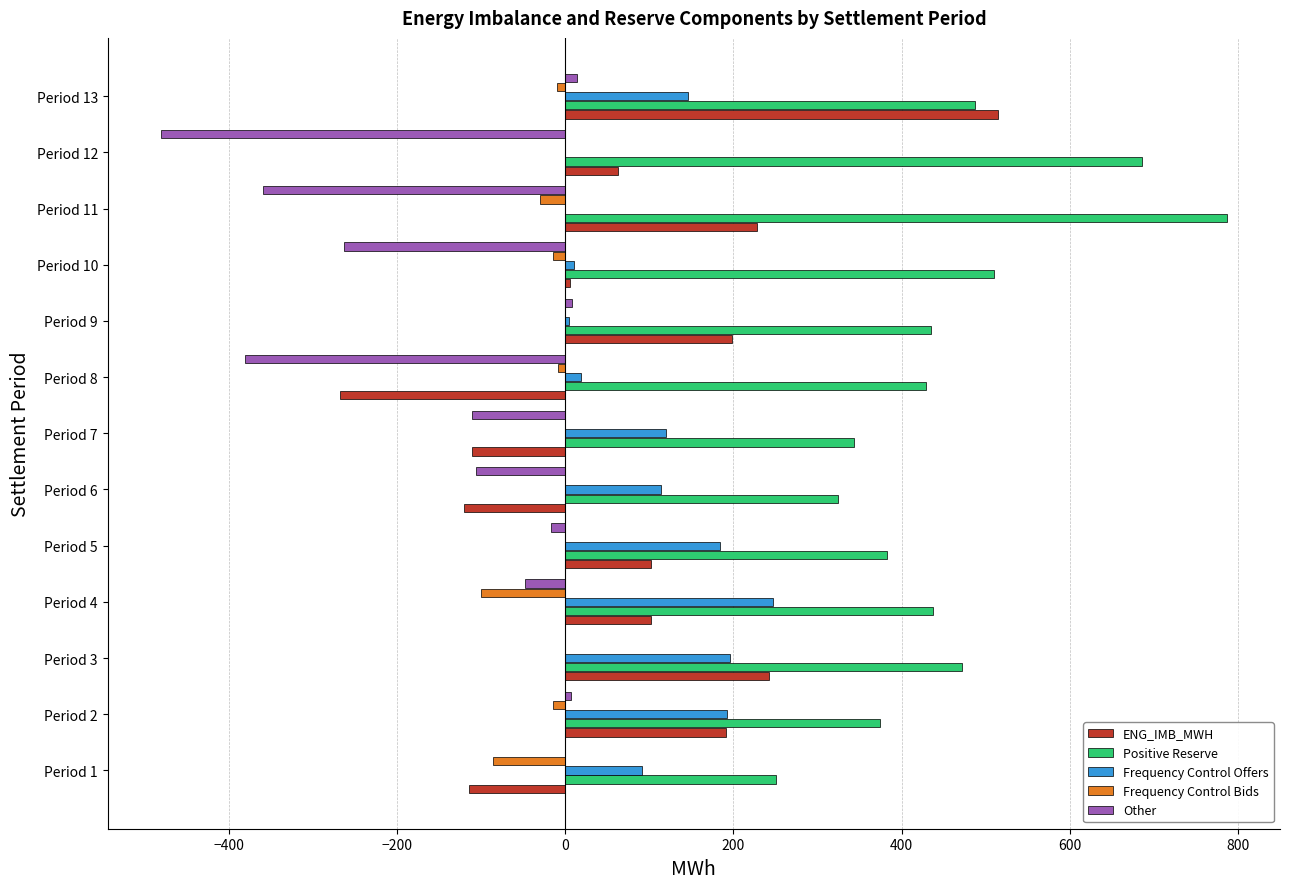

What is the maximum value shown in the chart?

786.9